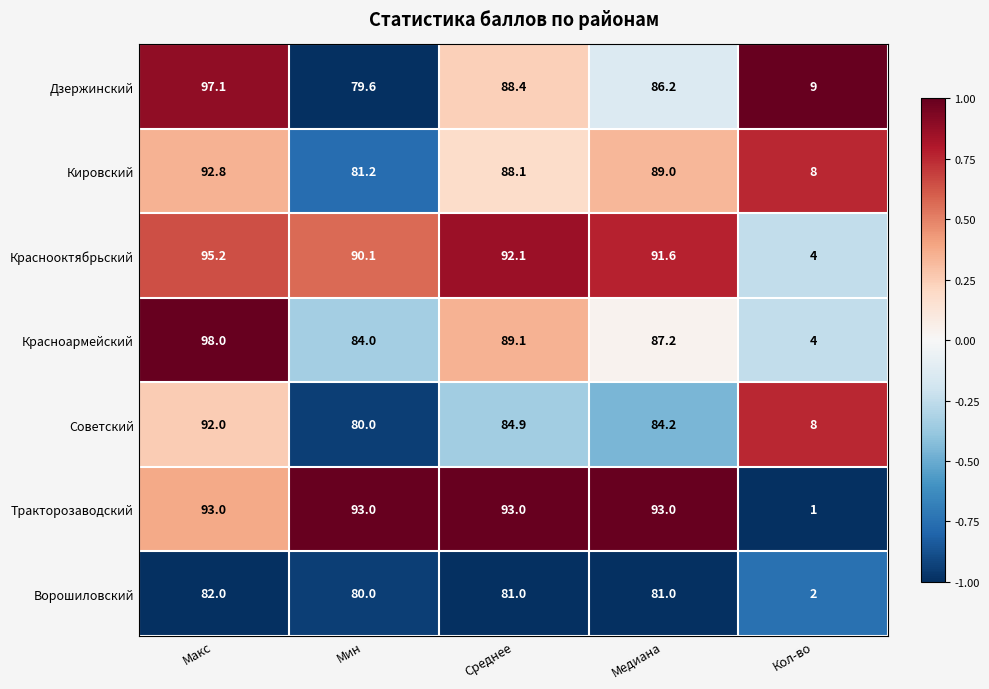

At which category does the chart reach its peak across all series?

Макс